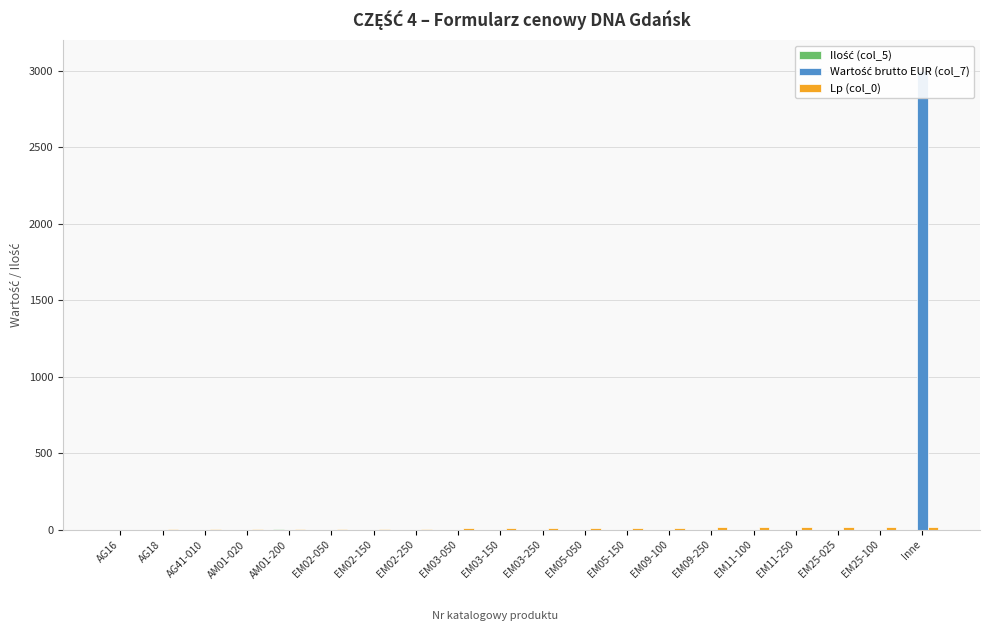

Where does the Lp (col_0) series first go above 11?

EM05-050